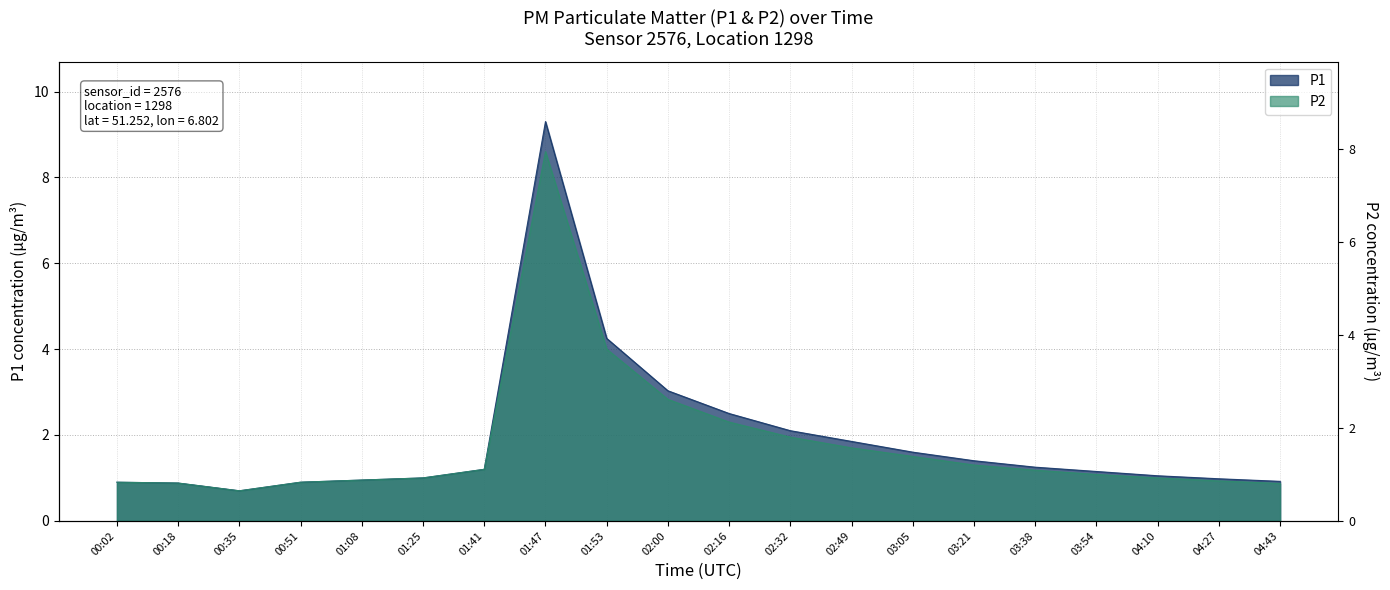

What is the sum of all P2 values?

35.8